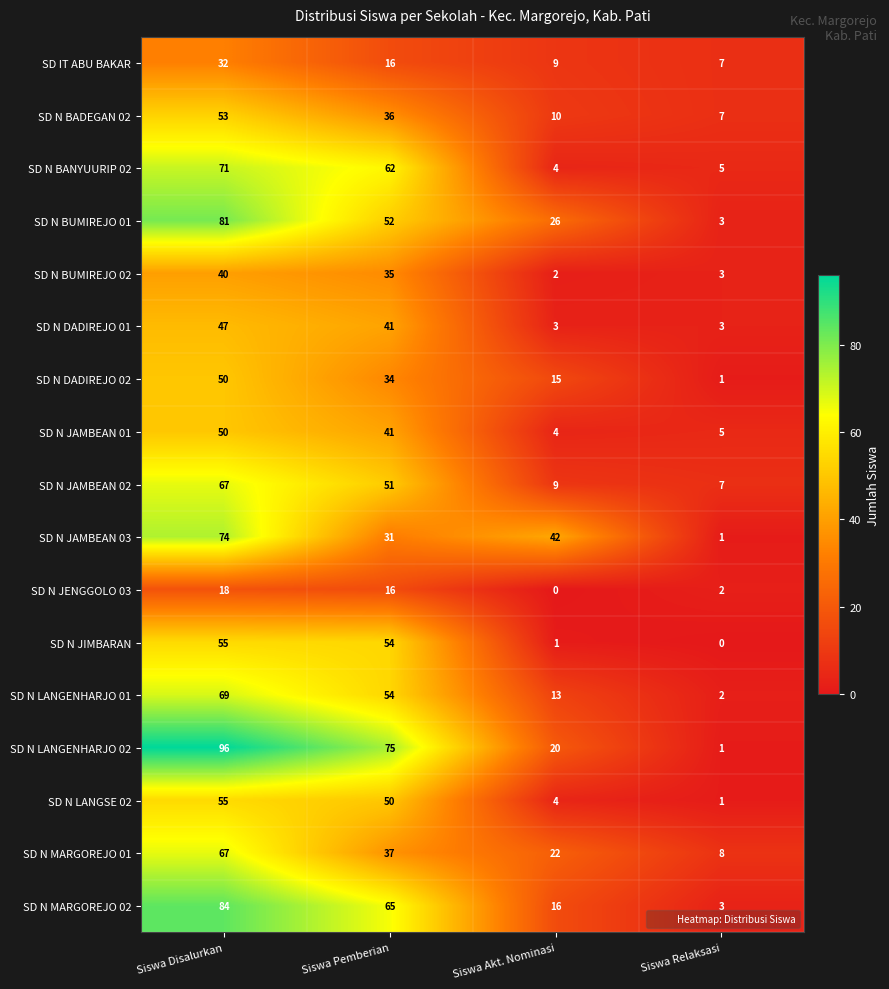

List the labels in order of SD N JAMBEAN 03 value, largest first.

Siswa Disalurkan, Siswa Akt. Nominasi, Siswa Pemberian, Siswa Relaksasi